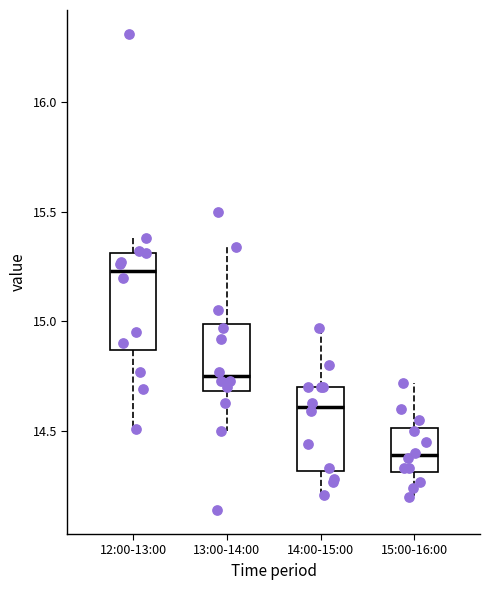

Reading left to right, transcribe this box plot: for each box, give where its median line is, the range the box spans, and where its two whiskers end, as read against the y-axis. The values are not printed on the chart, so give them approximately, as read against the axis.

12:00-13:00: median 15.25, box 14.85 to 15.30, whiskers 14.50 to 15.40
13:00-14:00: median 14.75, box 14.70 to 15.00, whiskers 14.50 to 15.35
14:00-15:00: median 14.60, box 14.30 to 14.70, whiskers 14.20 to 14.95
15:00-16:00: median 14.40, box 14.30 to 14.50, whiskers 14.20 to 14.70